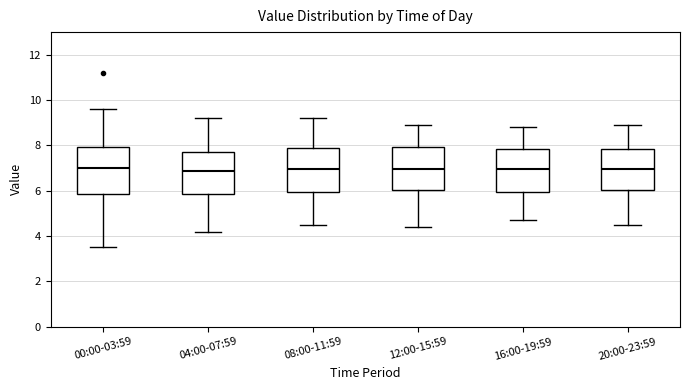

Reading left to right, read every box against the y-axis: the position of its median line, the range the box covers, and the ends of its whiskers. The values are not printed on the chart, so give them approximately, as read against the axis.

00:00-03:59: median 7.0, box 5.8 to 8.0, whiskers 3.6 to 9.6
04:00-07:59: median 6.8, box 5.8 to 7.8, whiskers 4.2 to 9.2
08:00-11:59: median 7.0, box 6.0 to 7.8, whiskers 4.6 to 9.2
12:00-15:59: median 7.0, box 6.0 to 8.0, whiskers 4.4 to 9.0
16:00-19:59: median 7.0, box 6.0 to 7.8, whiskers 4.8 to 8.8
20:00-23:59: median 7.0, box 6.0 to 7.8, whiskers 4.6 to 9.0